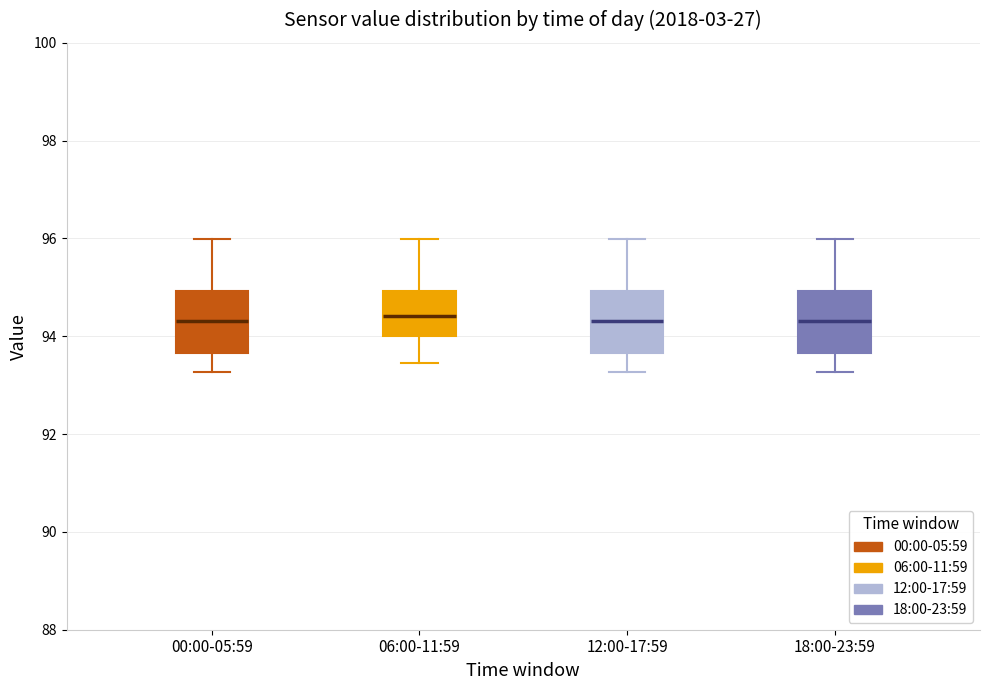

Reading left to right, transcribe this box plot: for each box, give where its median line is, the range the box spans, and where its two whiskers end, as read against the y-axis. The values are not printed on the chart, so give them approximately, as read against the axis.

00:00-05:59: median 94.4, box 93.6 to 95.0, whiskers 93.2 to 96.0
06:00-11:59: median 94.4, box 94.0 to 95.0, whiskers 93.4 to 96.0
12:00-17:59: median 94.4, box 93.6 to 95.0, whiskers 93.2 to 96.0
18:00-23:59: median 94.4, box 93.6 to 95.0, whiskers 93.2 to 96.0